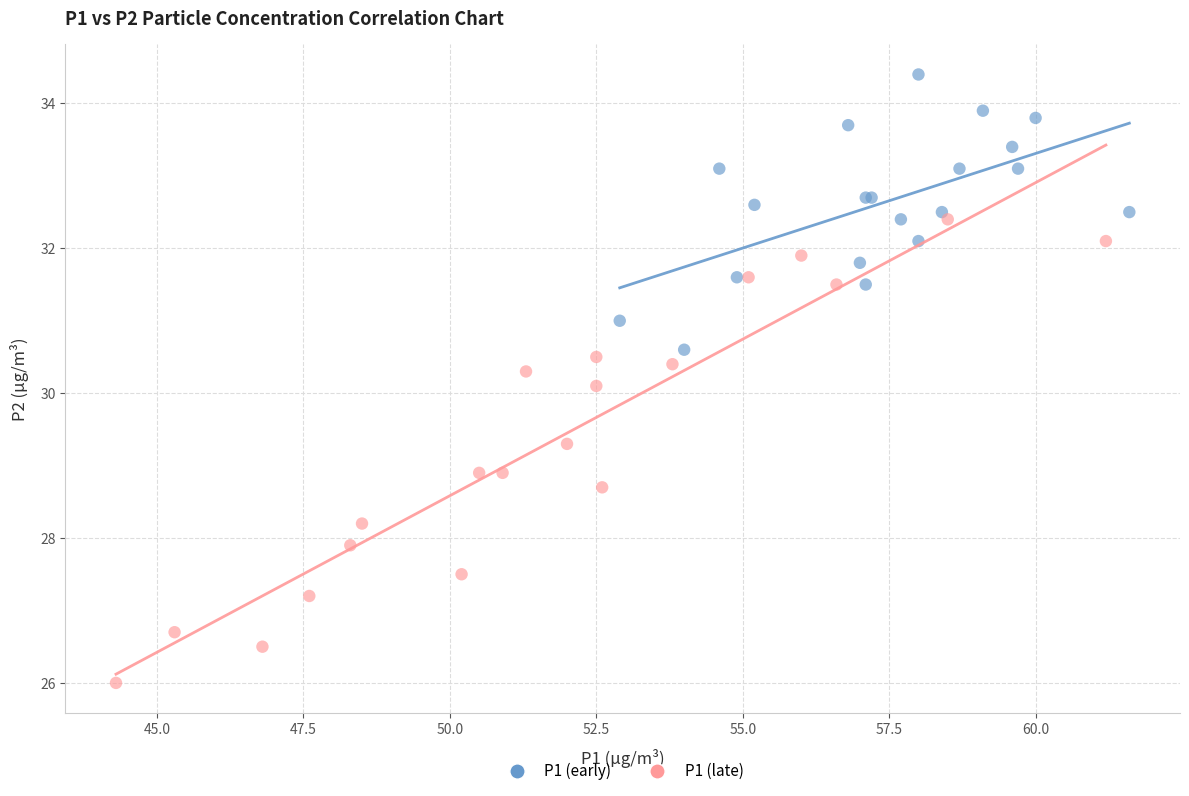

Which series contains the lowest Y value?

P1 (late)